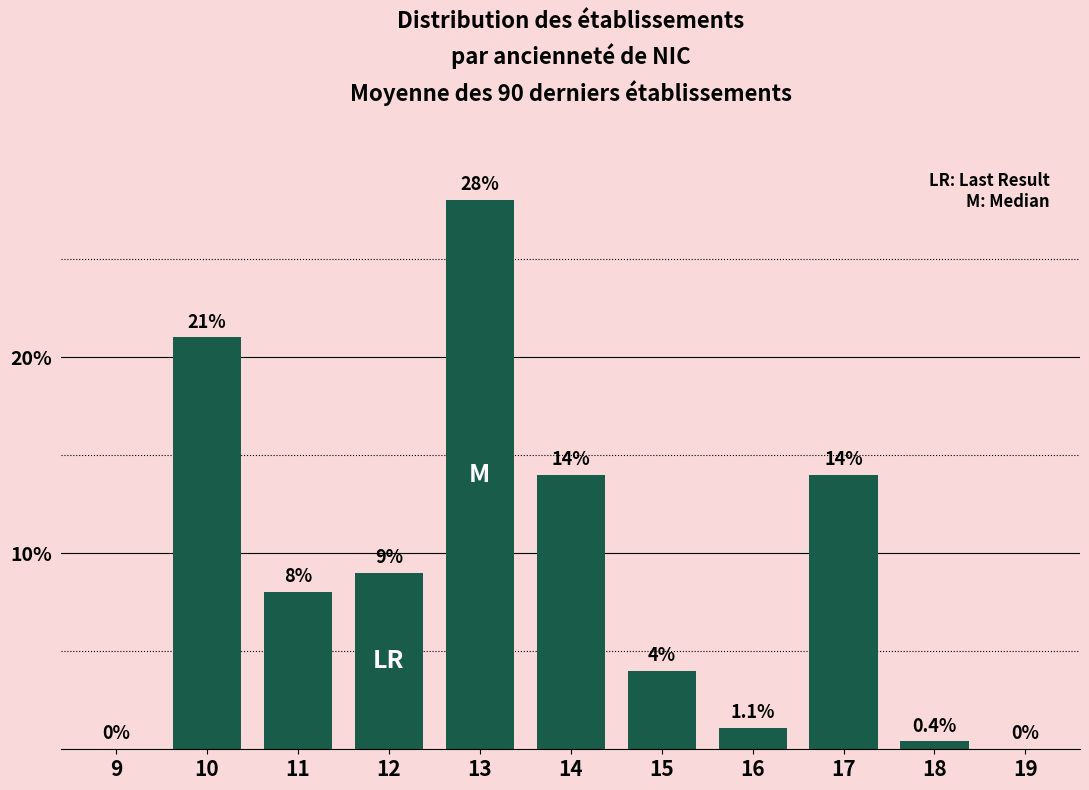

Reading left to right, list all the values displayed in this chart.

9=0.0	10=21.0	11=8.0	12=9.0	13=28.0	14=14.0	15=4.0	16=1.1	17=14.0	18=0.4	19=0.0